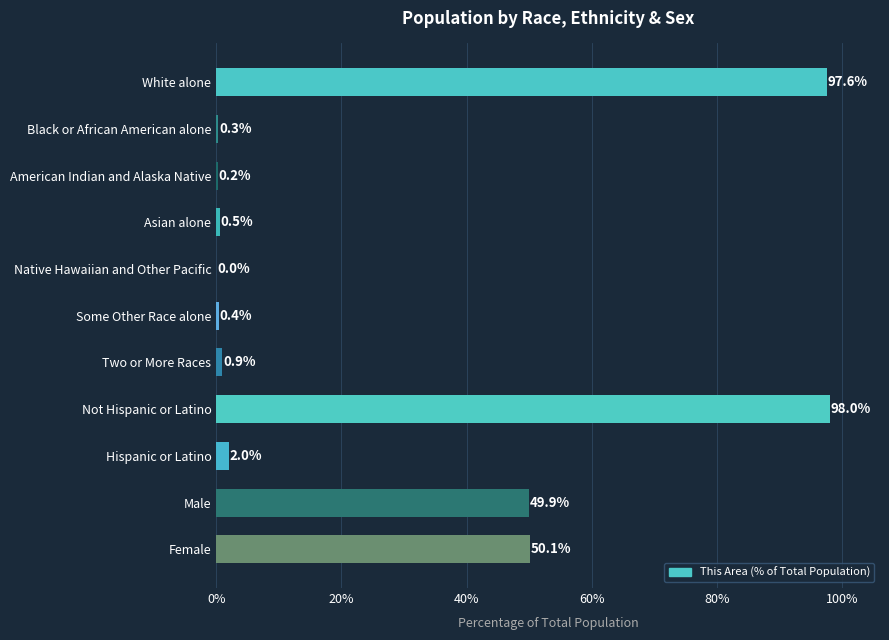

What is the greatest value displayed?

98.0